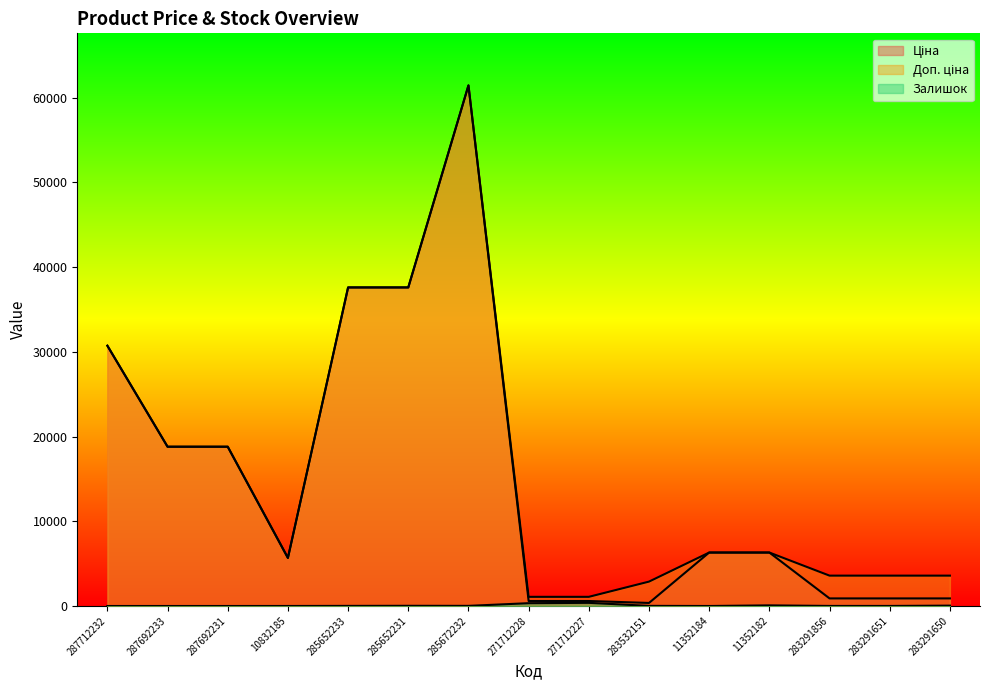

At which category is the sum across all series the highest?

285672232